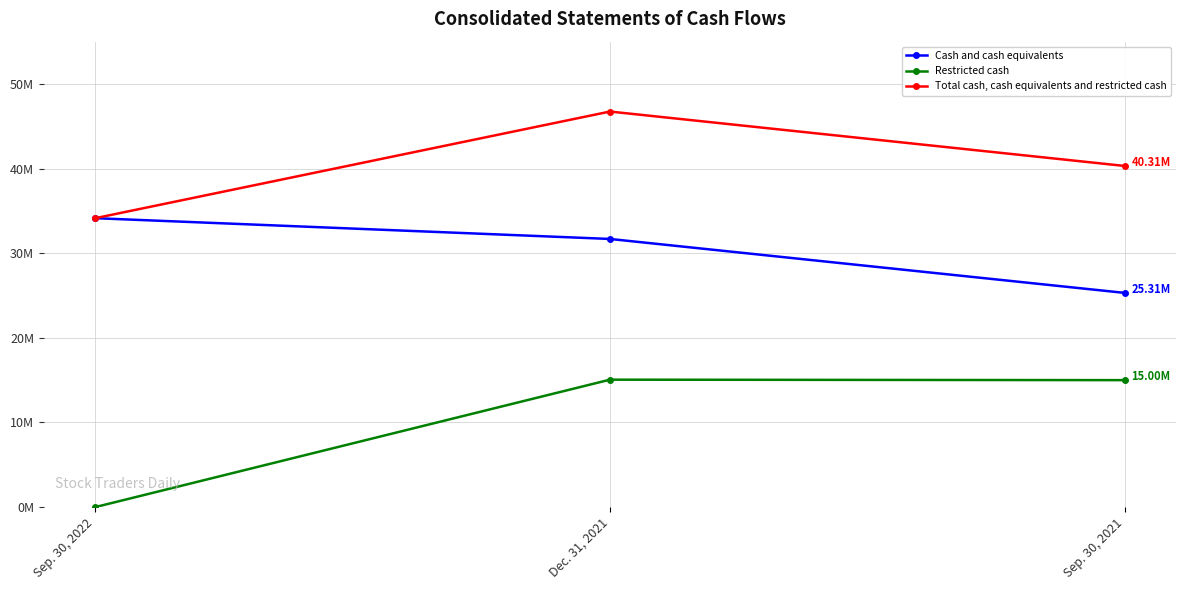

Between Sep. 30, 2022 and Sep. 30, 2021, which series saw the biggest shift?

Restricted cash